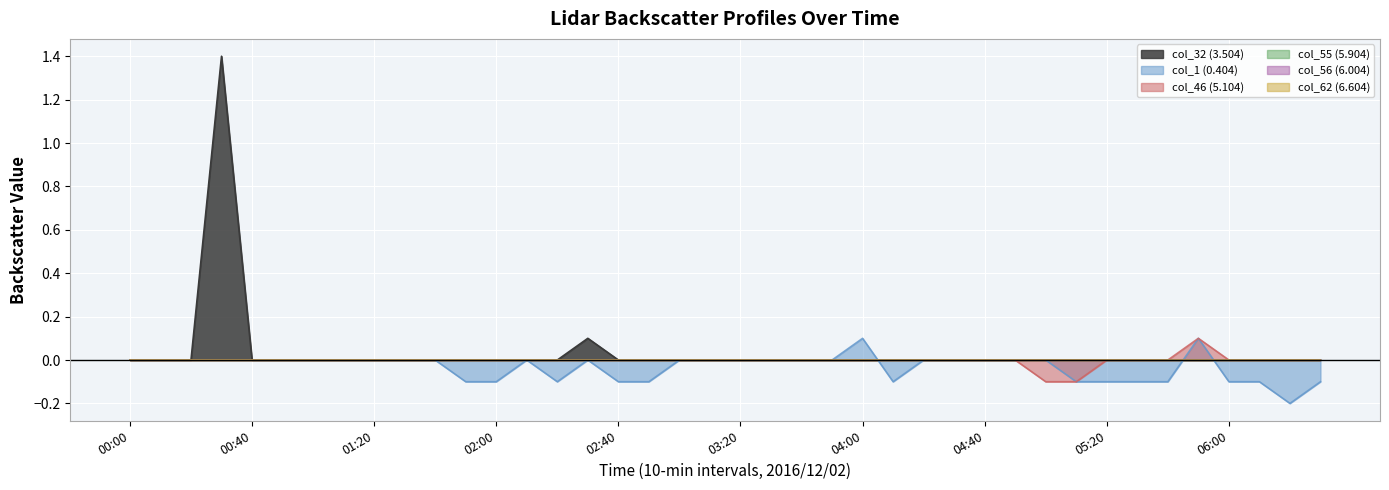

What position from the right is 03:20?

20